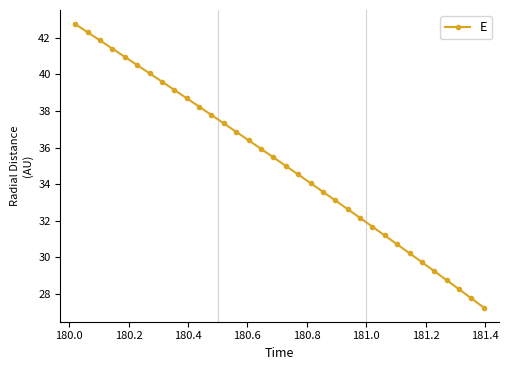

What is the difference between the second highest and minimum values?

15.1